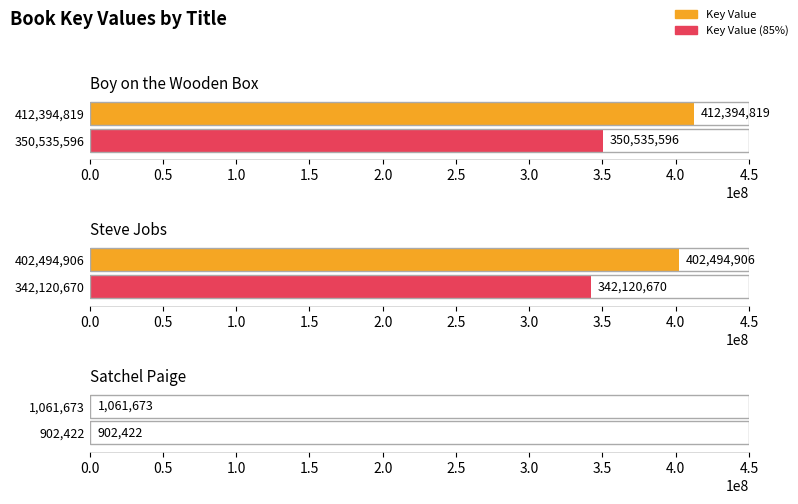

What is the value of the 1st bar from the left?

412394819